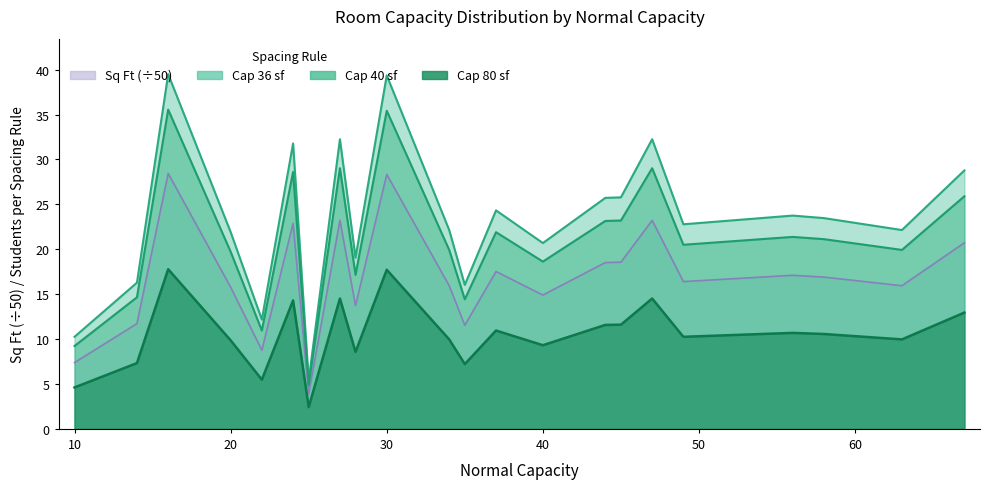

How many interior local valleys does the Cap 40 sf series have?

7